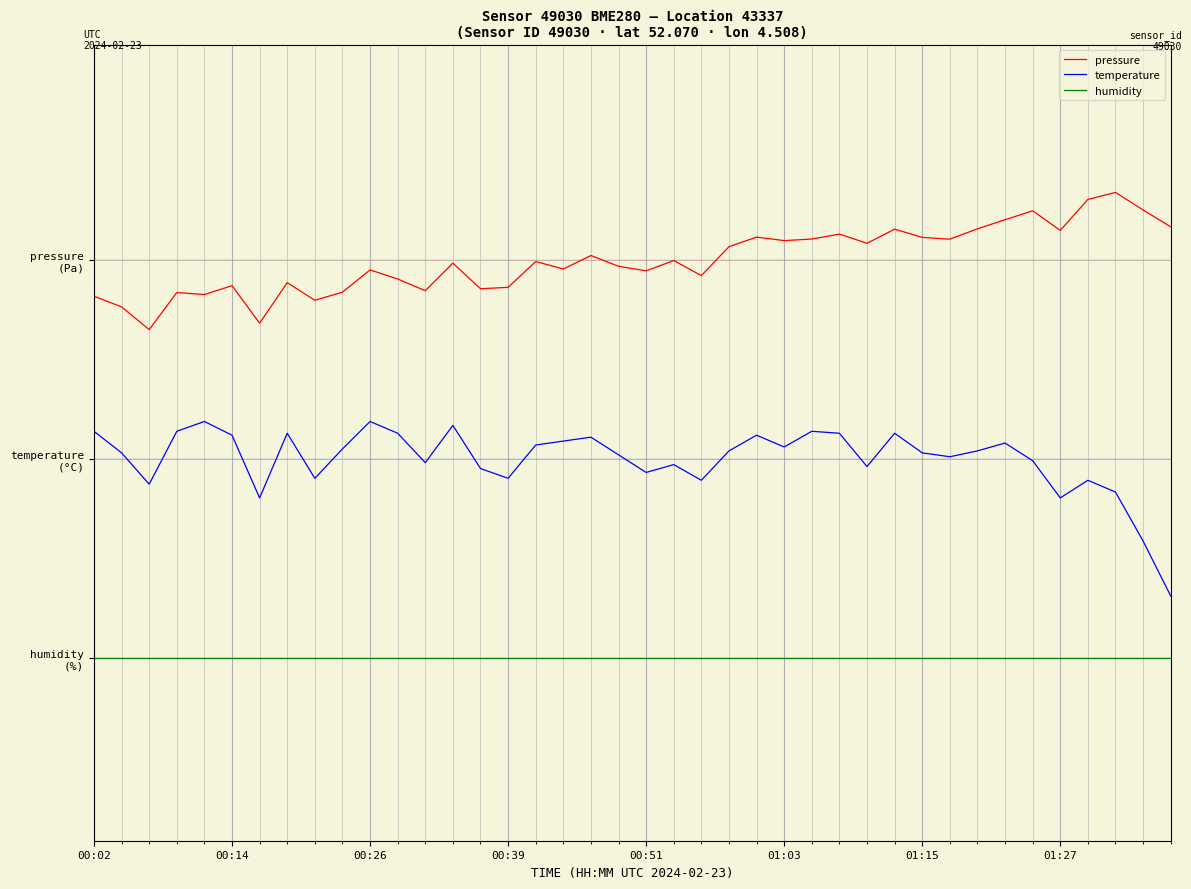

Does the chart display data point markers on the line(s)?

No